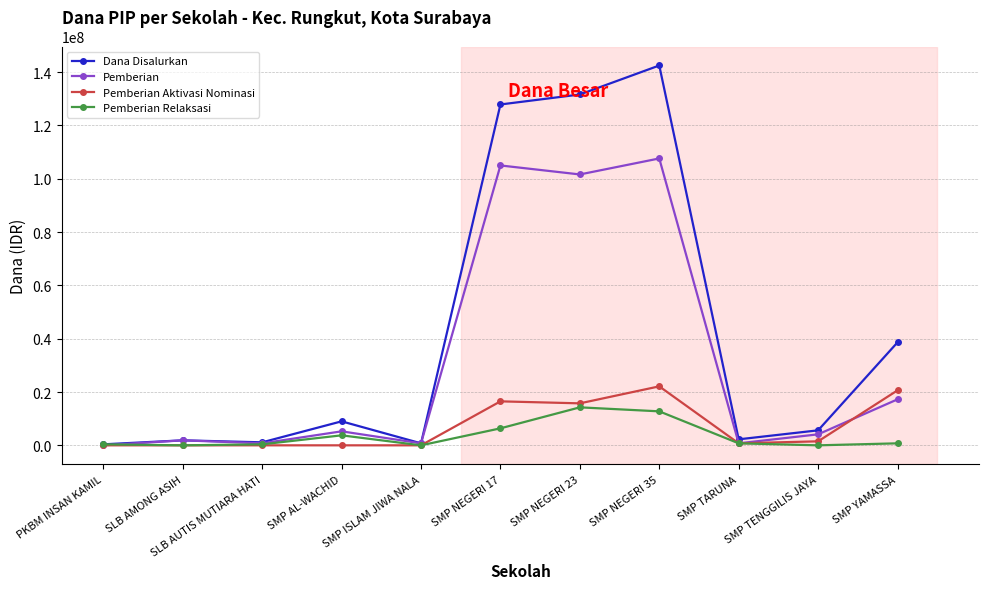

True or false: Pemberian Aktivasi Nominasi has more than 0 points higher than both neighbors.

True